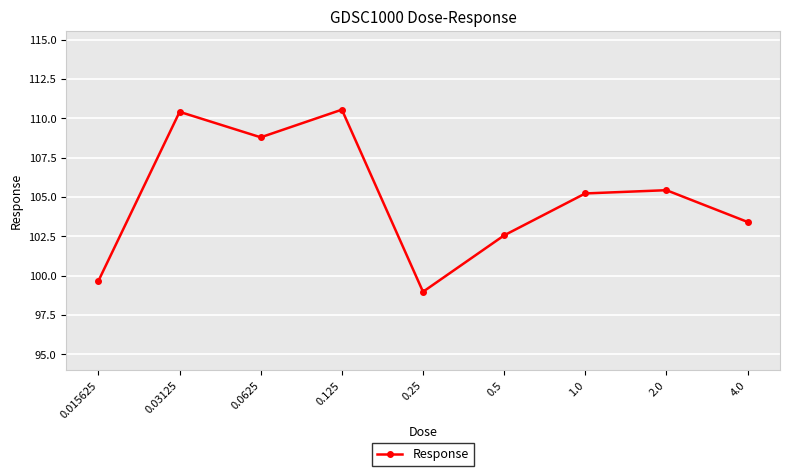

At which label is the value closest to 104?

4.0